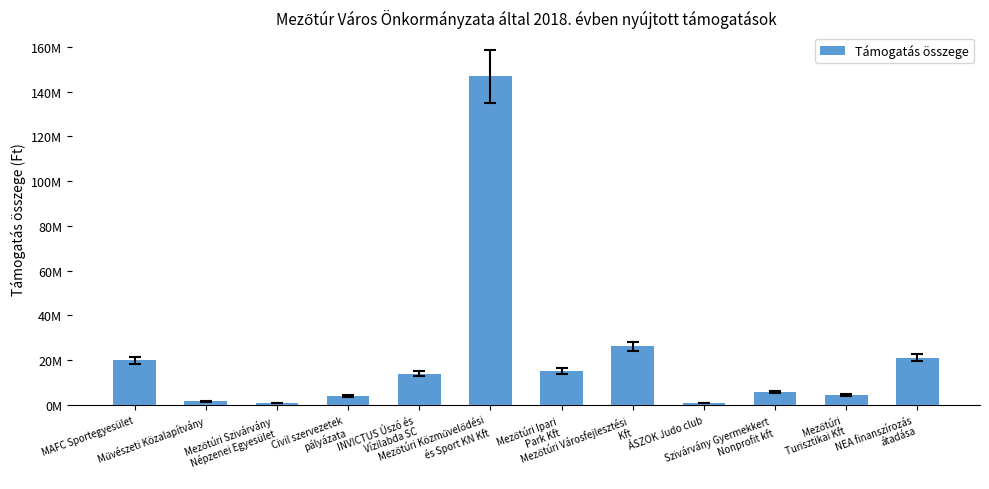

Reading right to left, list all the values displayed in this chart.

NEA finanszírozás
átadása=21085200	Mezőtúri
Turisztikai Kft=4530000	Szivárvány Gyermekkert
Nonprofit kft=5786784	ÁSZOK Judo club=800000	Mezőtúri Városfejlesztési
Kft=26162980	Mezőtúri Ipari
Park Kft=15136498	Mezőtúri Közművelődési
és Sport KN Kft=146780000	INVICTUS Úszó és
Vízilabda SC=14000000	Civil szervezetek
pályázata=4000000	Mezőtúri Szivárvány
Népzenei Egyesület=900000	Művészeti Közalapítvány=1500000	MAFC Sportegyesület=19859000